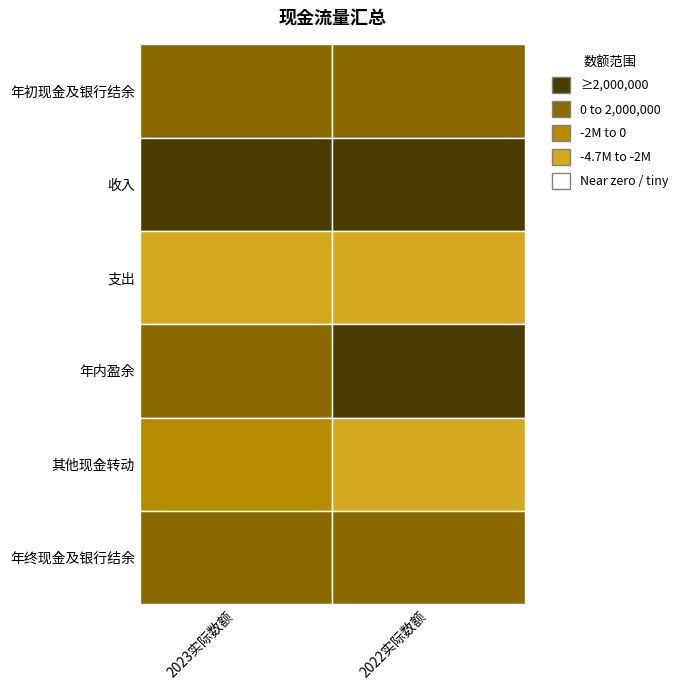

What is the difference between the 收入 values at 年初现金及银行结余 and 收入?

19644